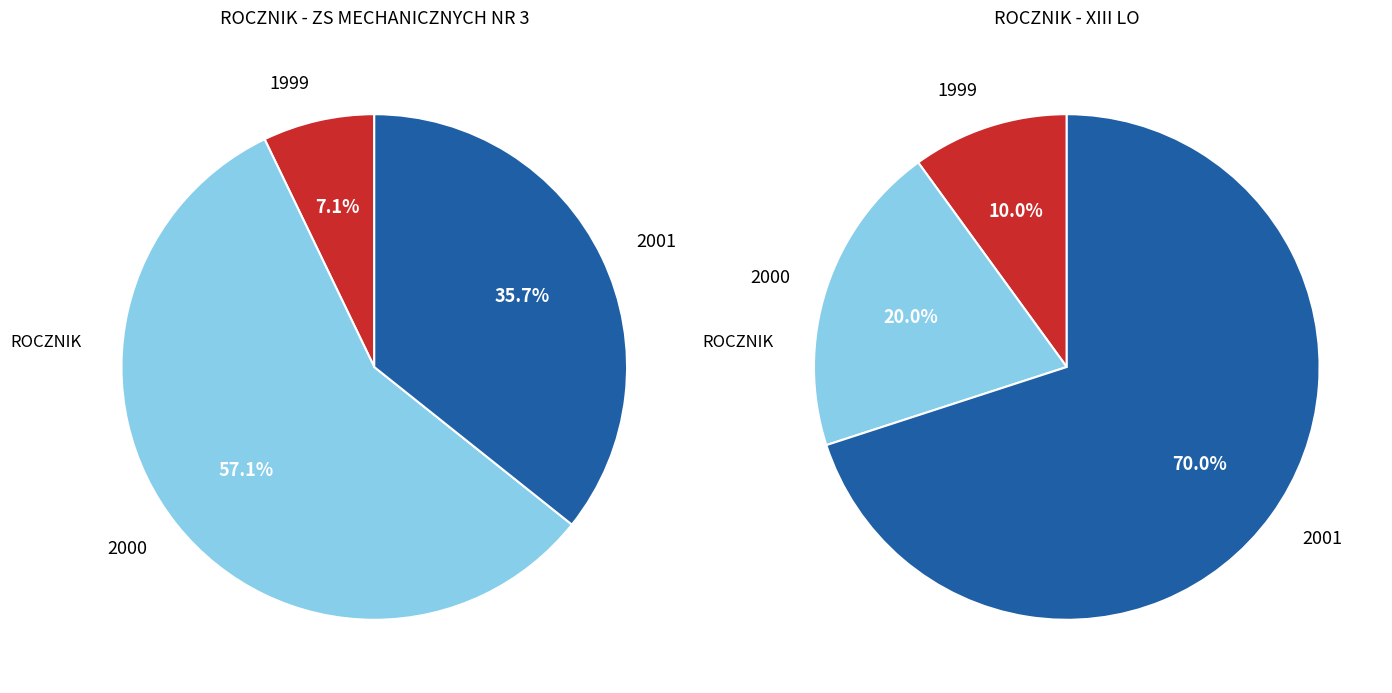

The 1998 slice represents 8% of the pie. True or false?

False